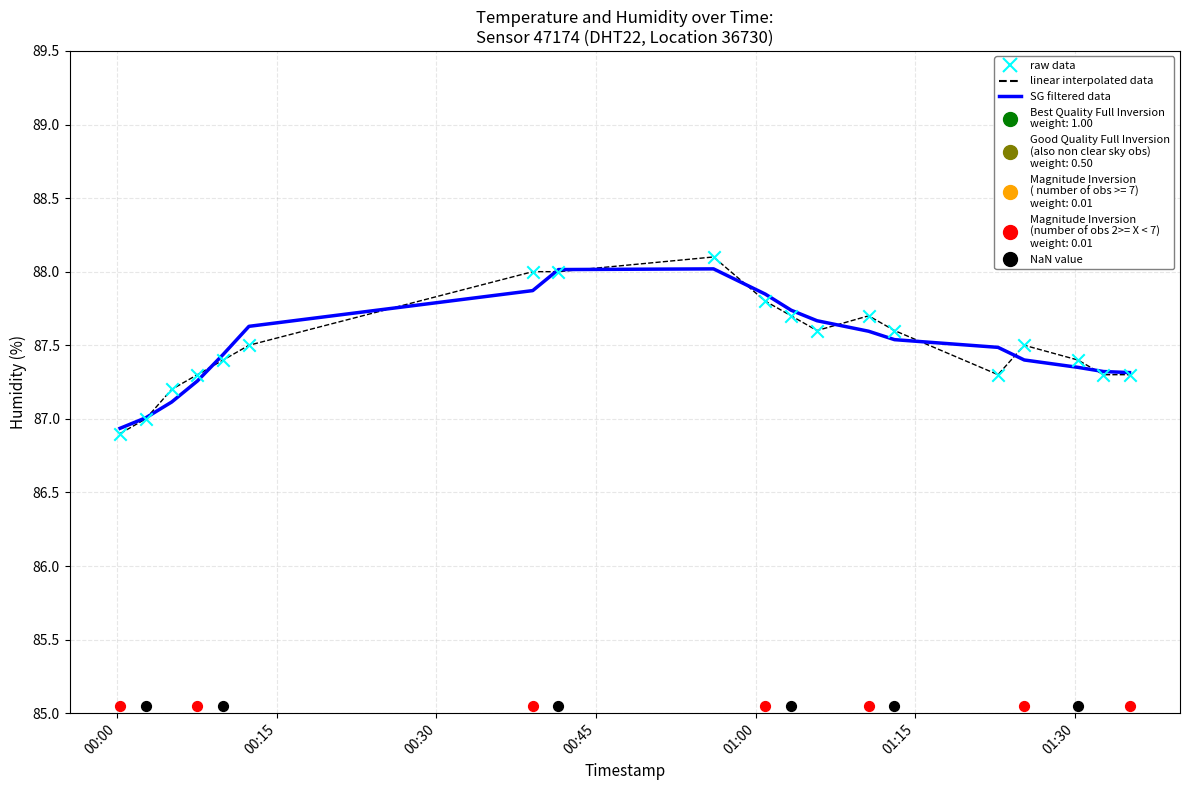

Which series has the largest total across all categories?

linear interpolated data (humidity)